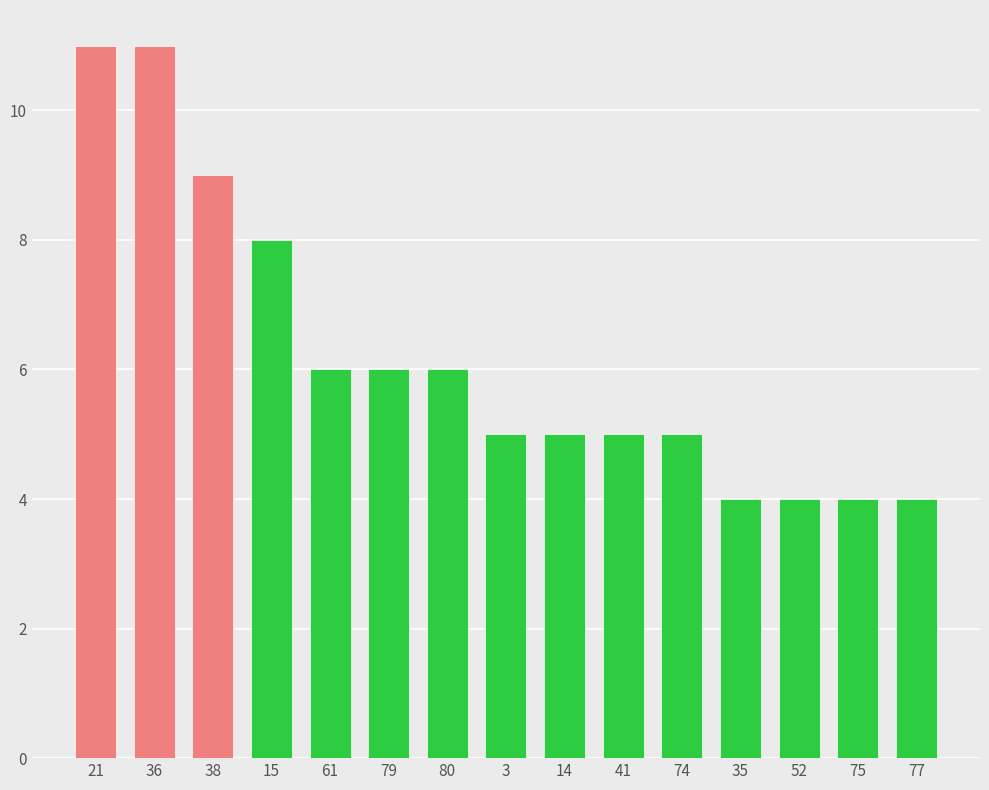

What is the label of the 7th bar from the right?

14